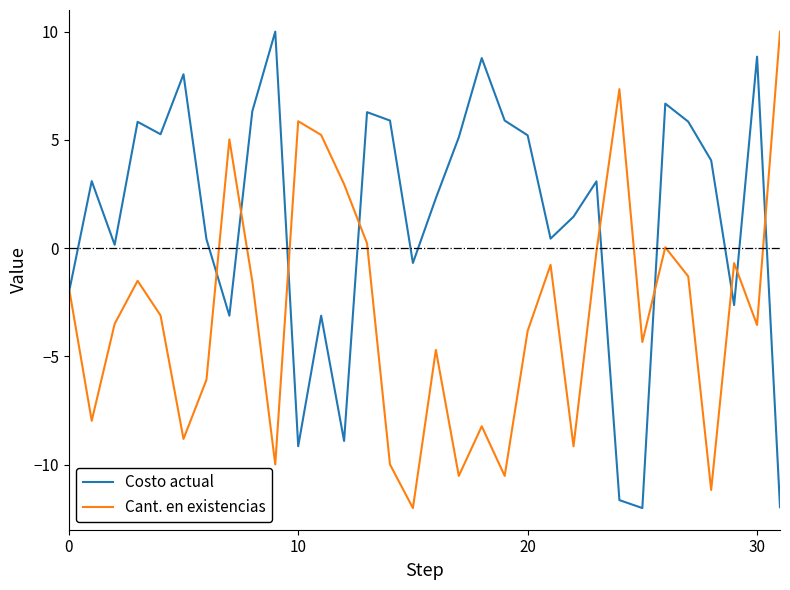

Which series ends up on top after the final intersection of Cant. en existencias and Costo actual?

Cant. en existencias